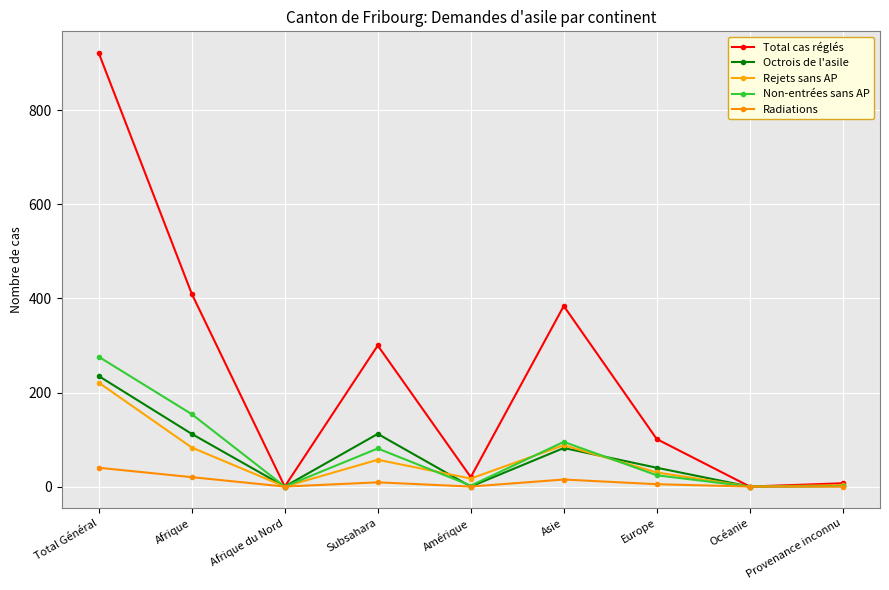

How many distinct data groups are displayed?

5